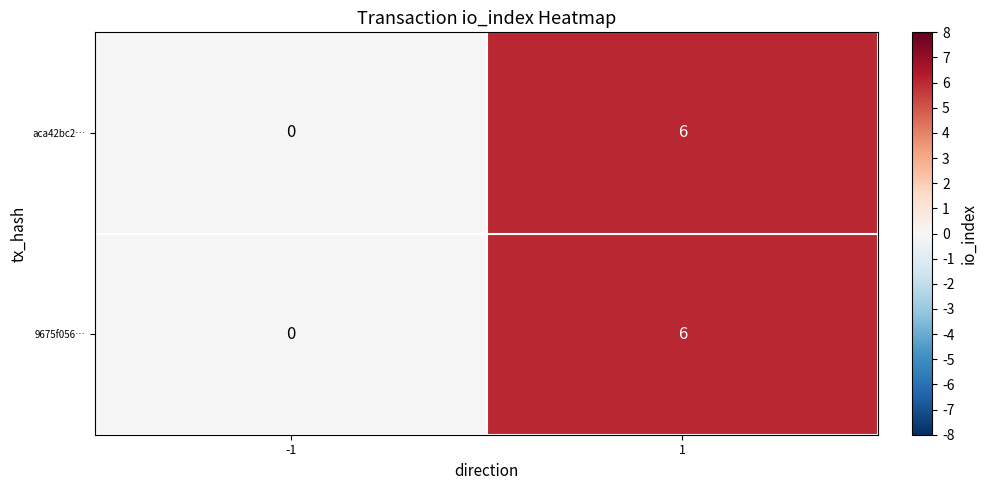

How many data points in aca42bc2… are less than 6?

1